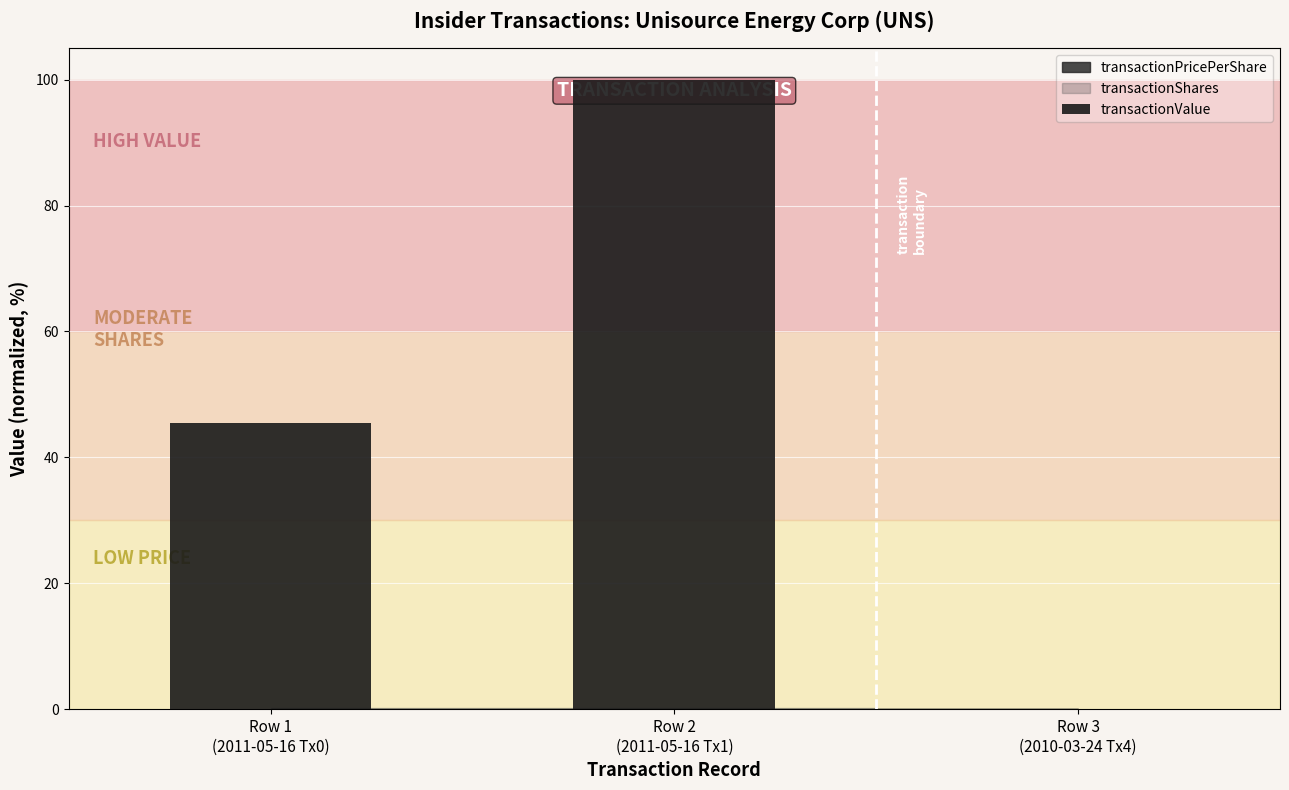

What is the average value?

48.5